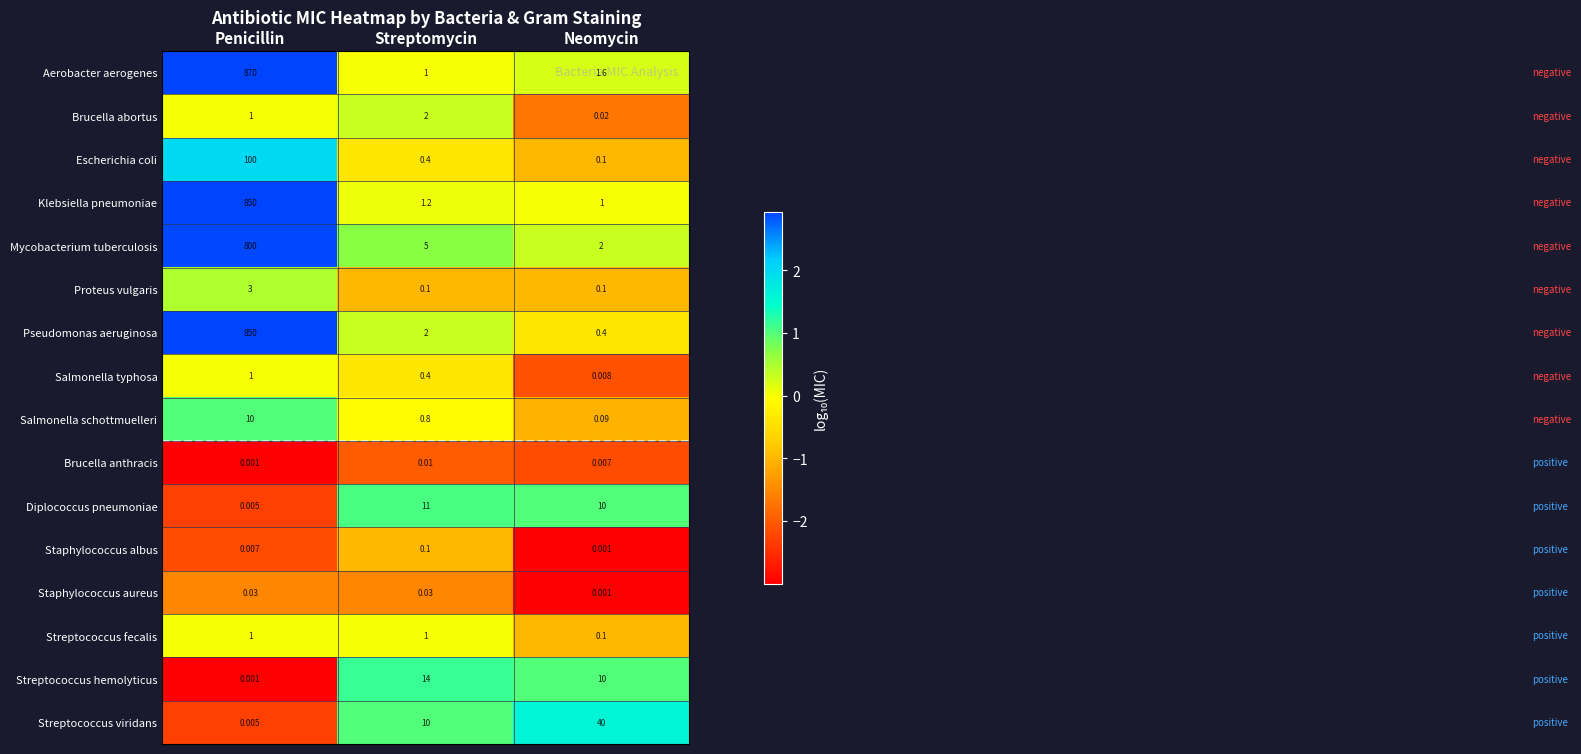

Where is Salmonella schottmuelleri nearest to the value 5?

Streptomycin